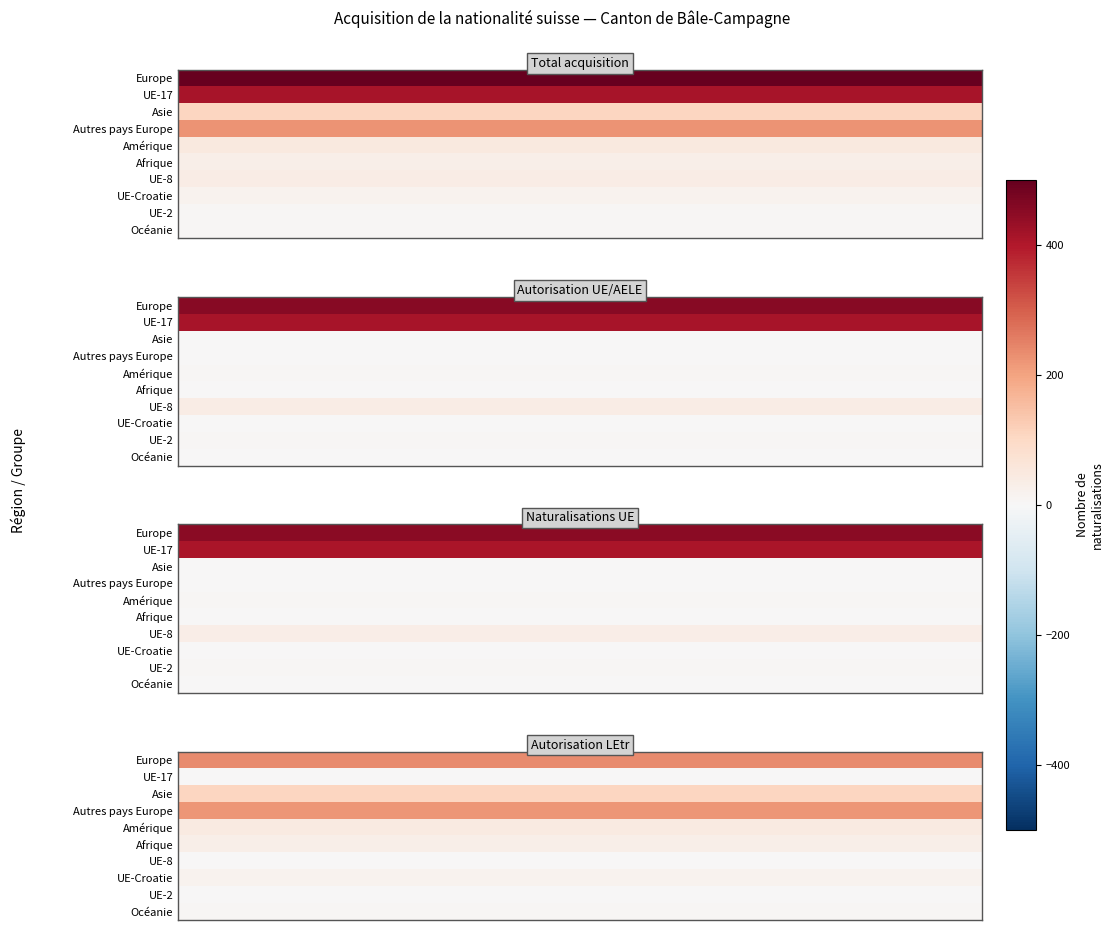

How many series are shown in this chart?

10